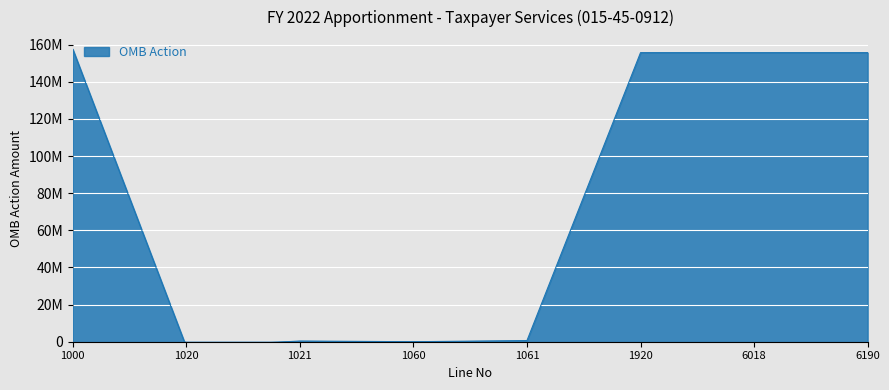

Reading left to right, list all the values displayed in this chart.

157595583	-2845000	374208	0	625792	155750583	155750583	155750583